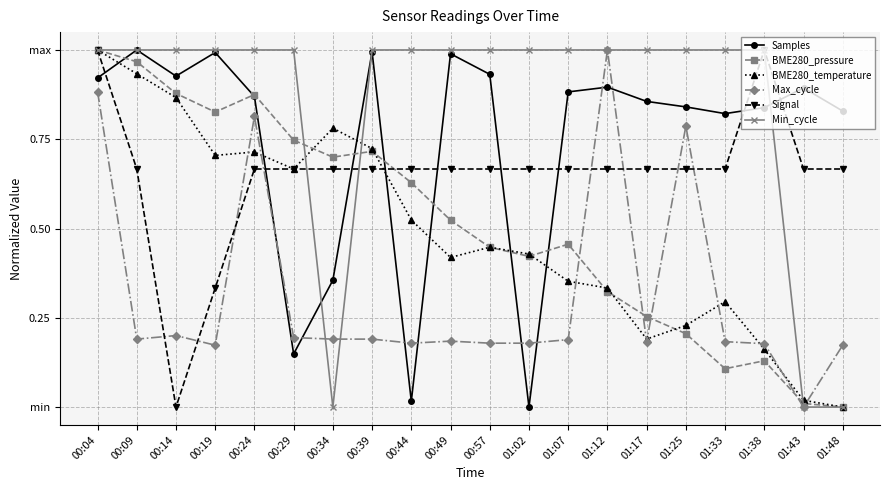

How many interior local peaks does the Samples series have?

6